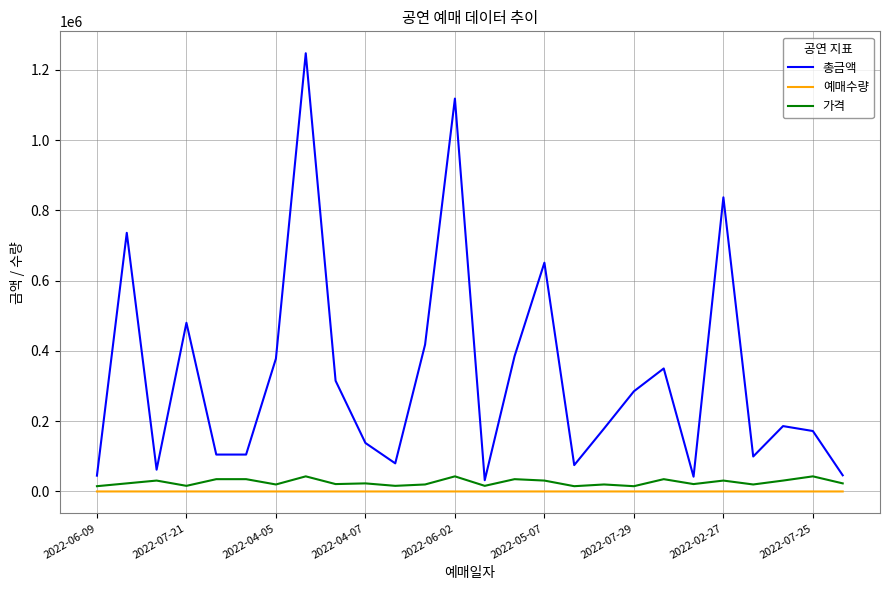

How many lines are shown in the chart?

3